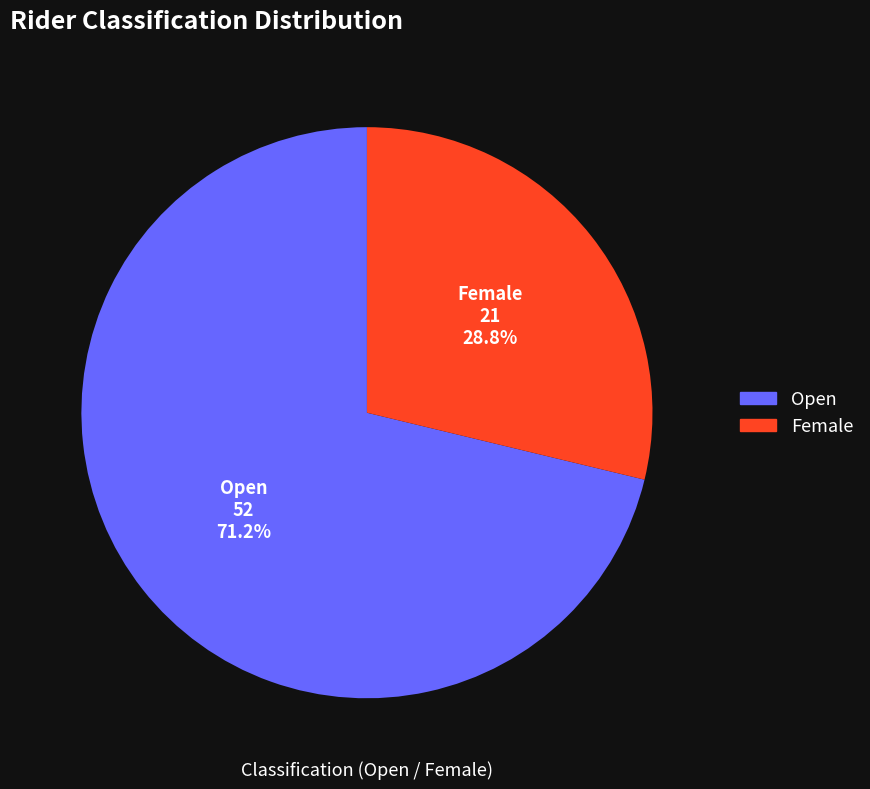

How much of the chart is everything except Open?

28.8%